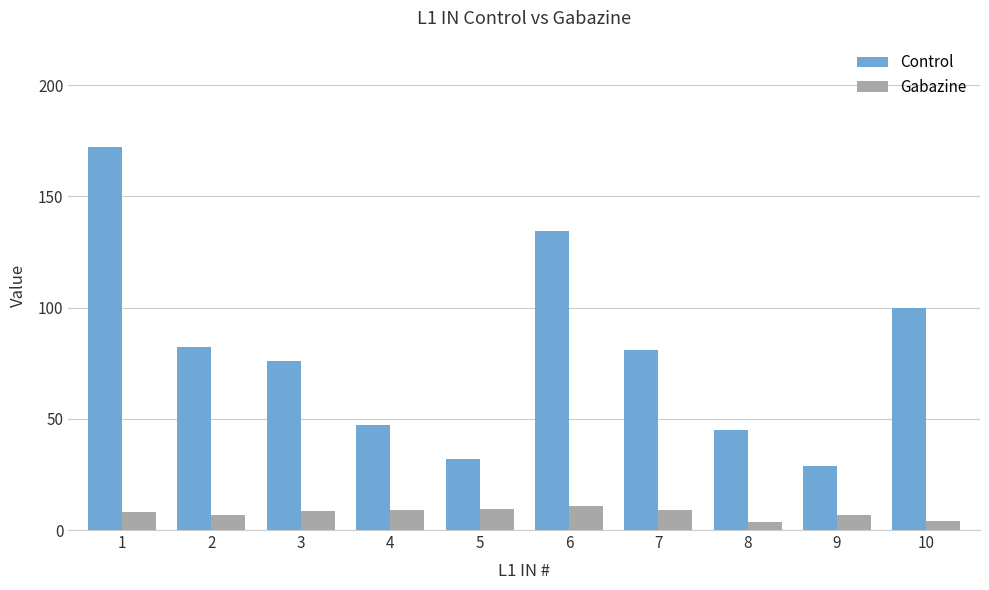

What is the average value of the Gabazine series?

7.6